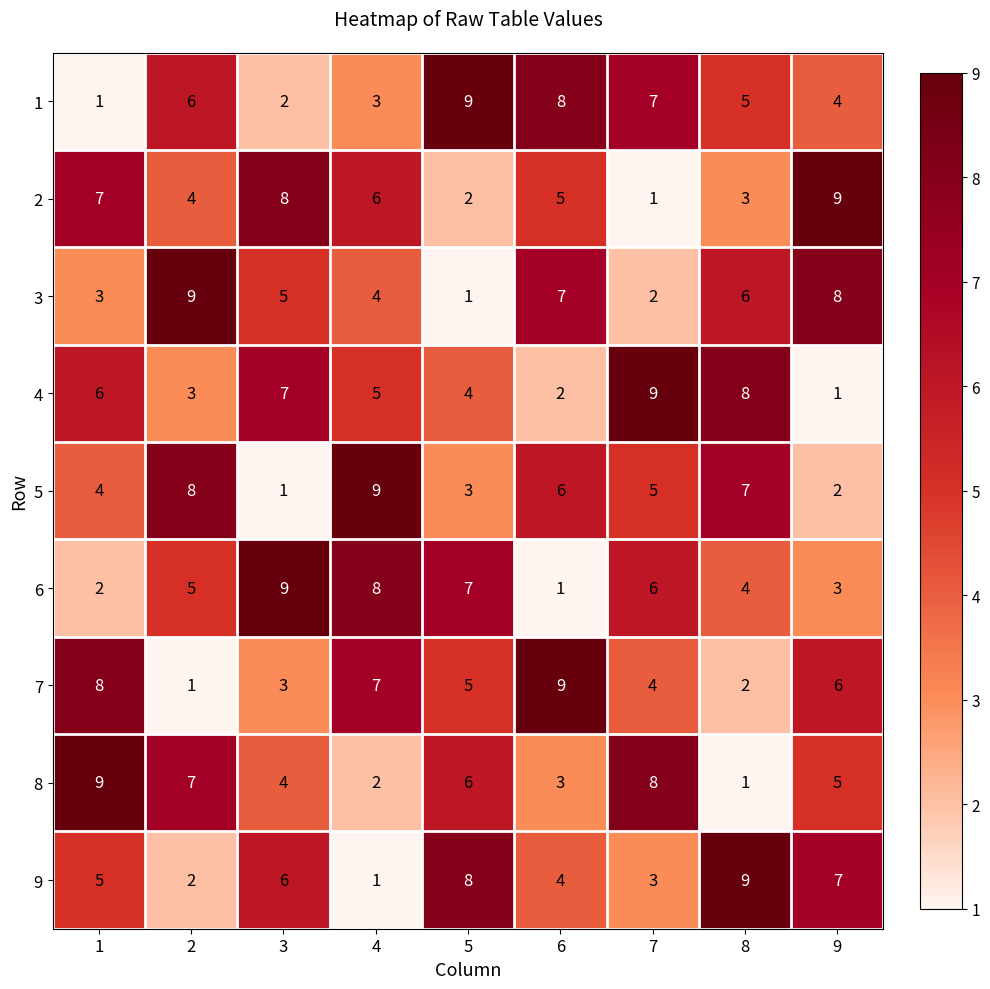

What is the total value across all series at 6?

45